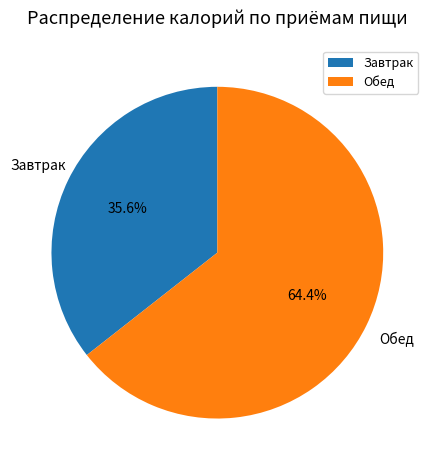

How much of the chart is everything except Завтрак?

64.4%